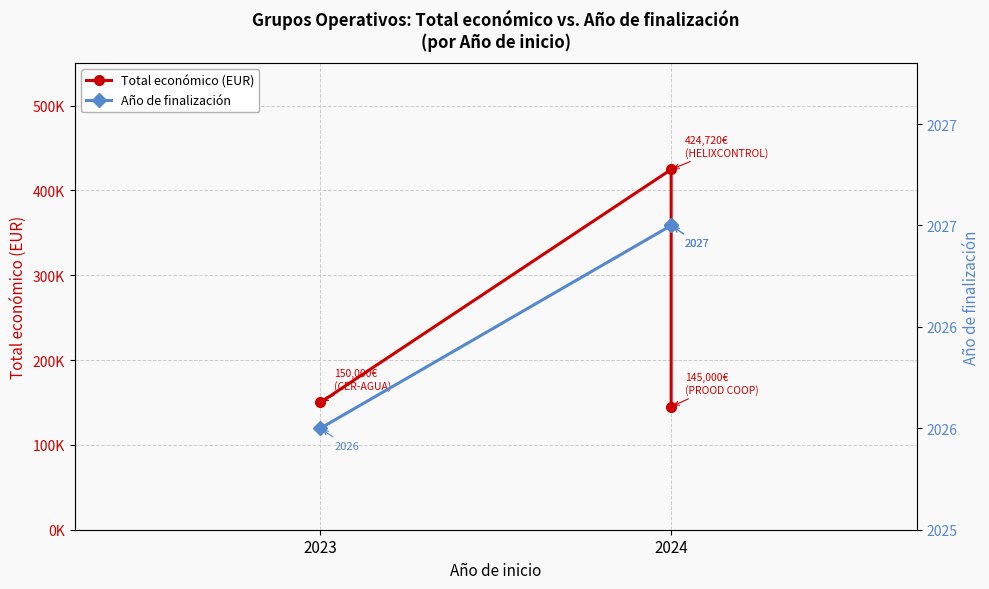

The value of Año de finalización at 2024 is 2826. True or false?

False